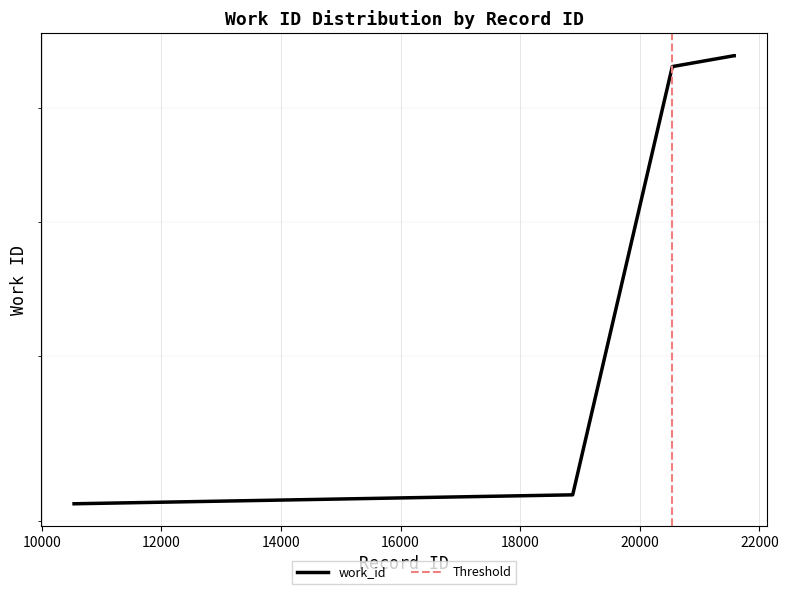

The value at 20542 is 7410. True or false?

True